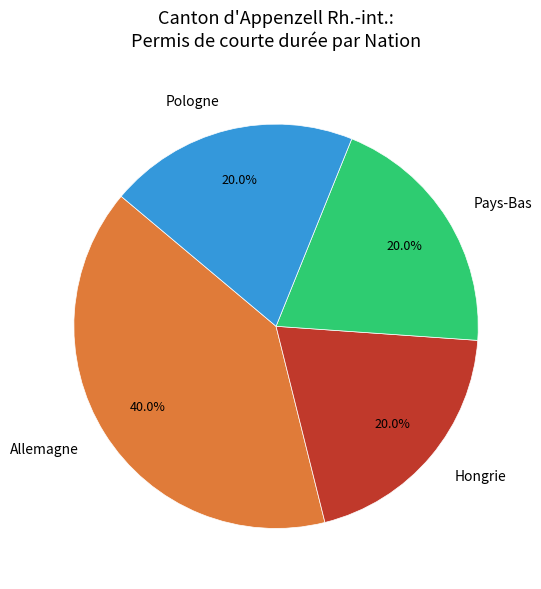

Is there any slice that represents more than half of the pie?

No